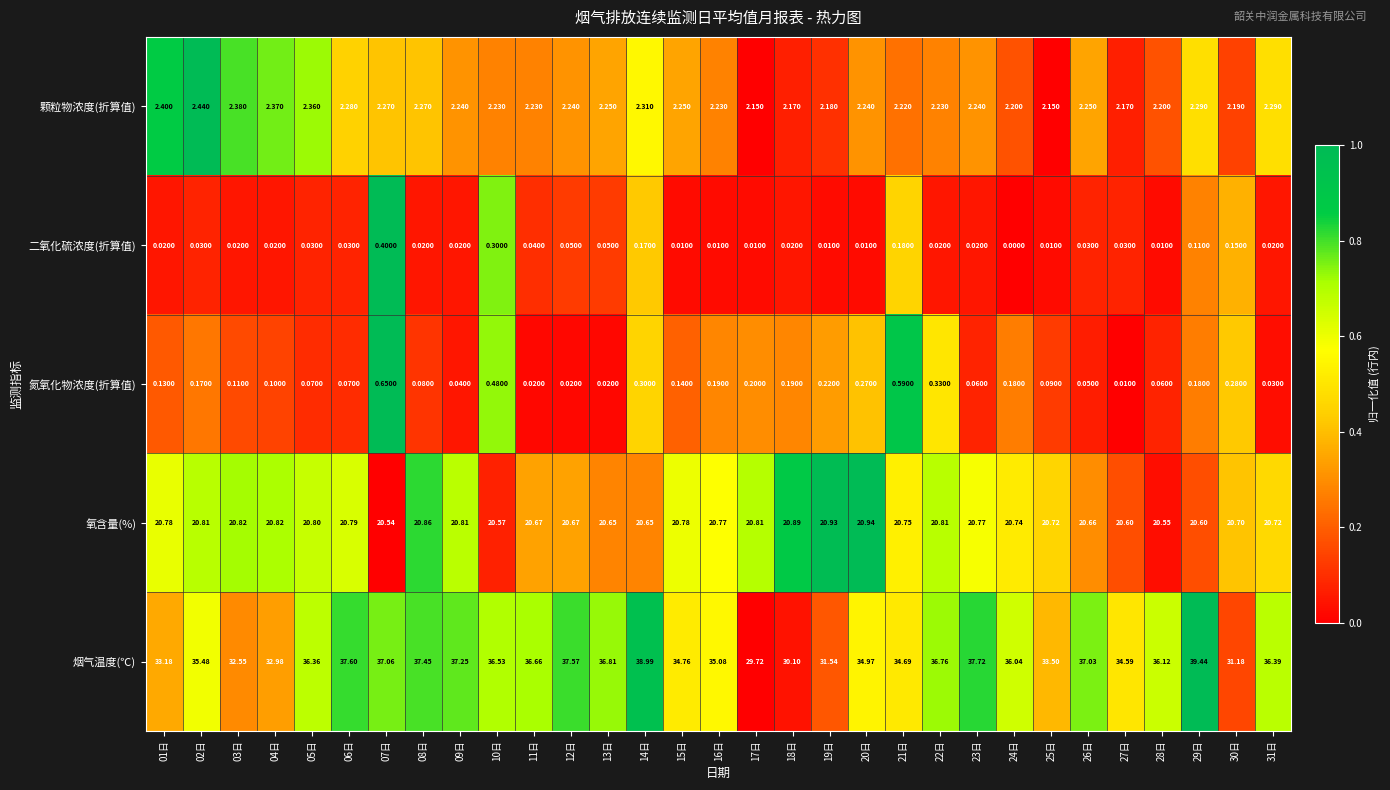

What is the total value across all series at 02日?

58.9